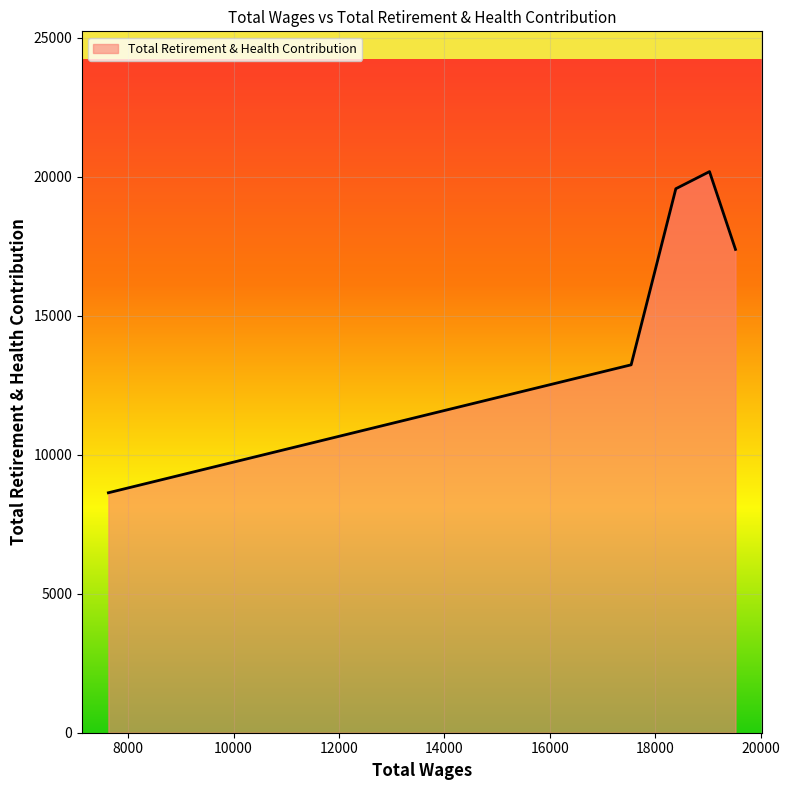

How many interior local peaks (higher than both neighbors) does the data have?

1